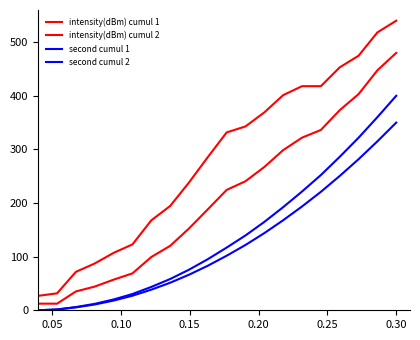

Does the chart have visible grid lines?

No